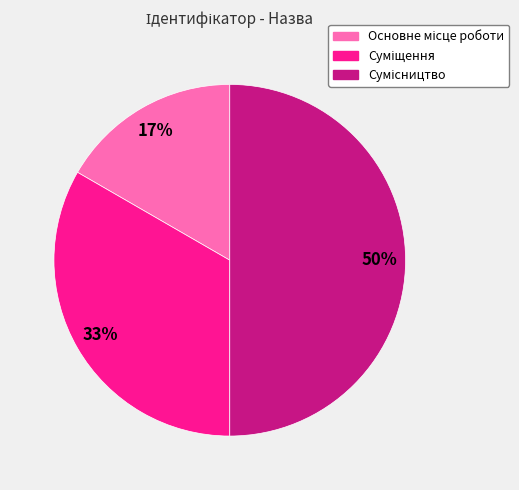

To the nearest percent, what is the difference between the largest and smallest slice percentages?

33%